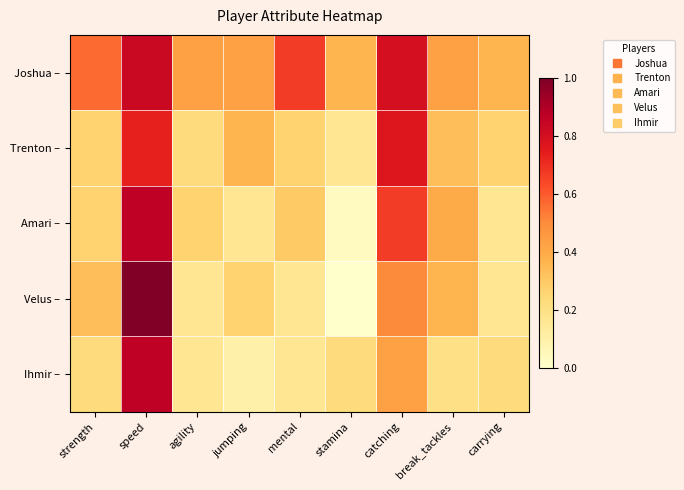

At which category does the chart reach its minimum across all series?

stamina